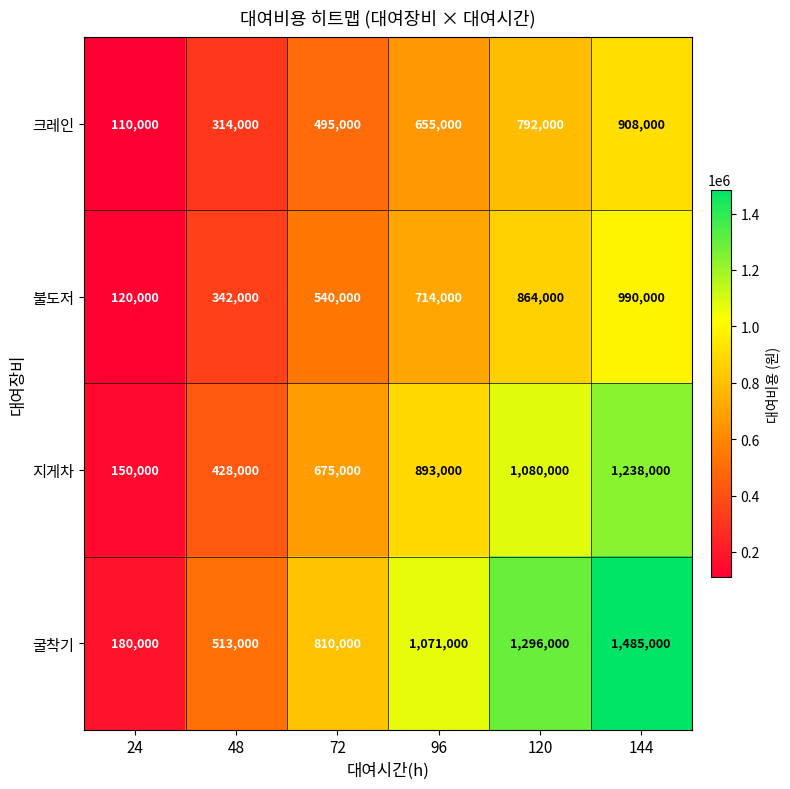

What is the spread (max minus min) of values at 120?

504000